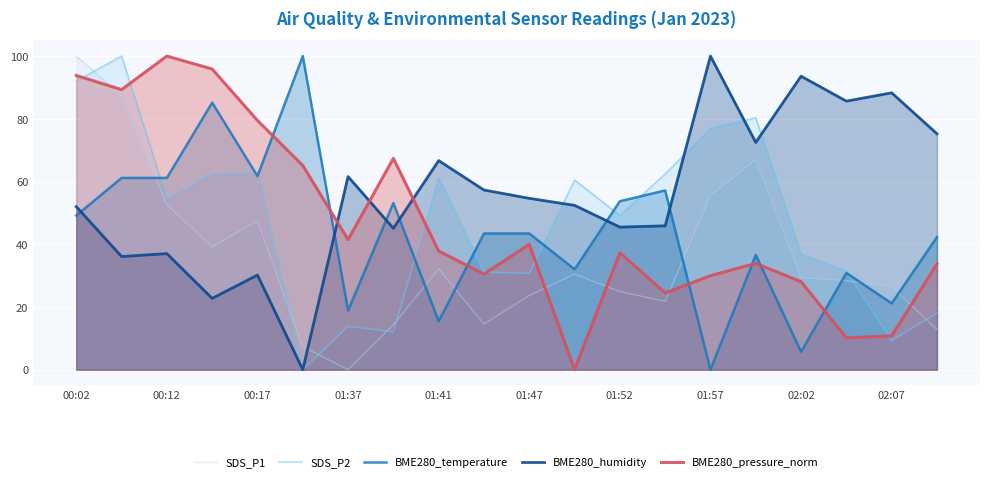

How many values in the BME280_humidity series exceed 54?

10